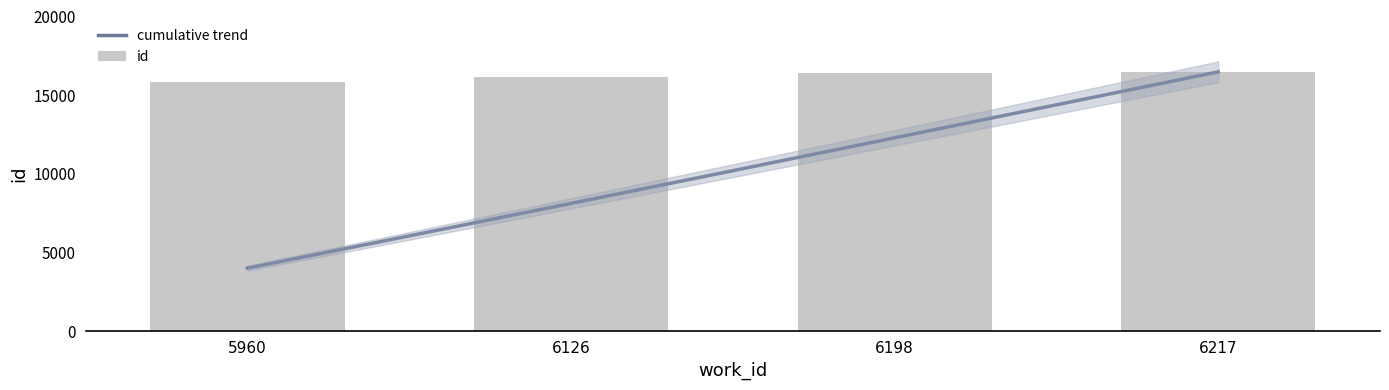

How many values are below 16388?

2